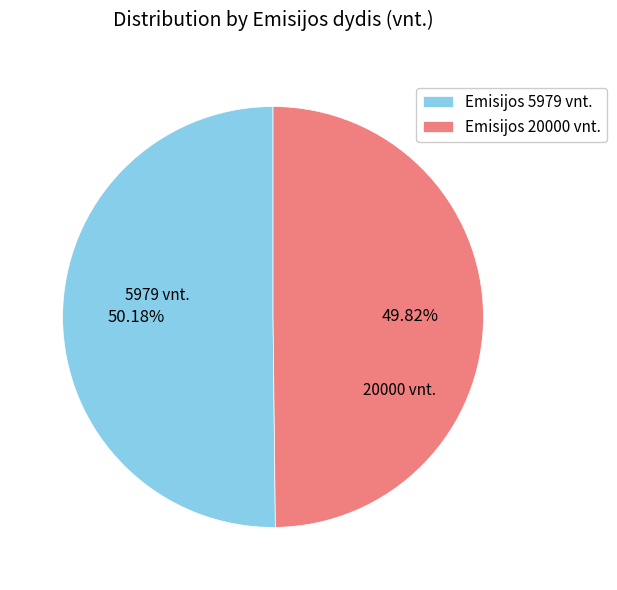

How much of the chart is everything except 5979?

49.8%